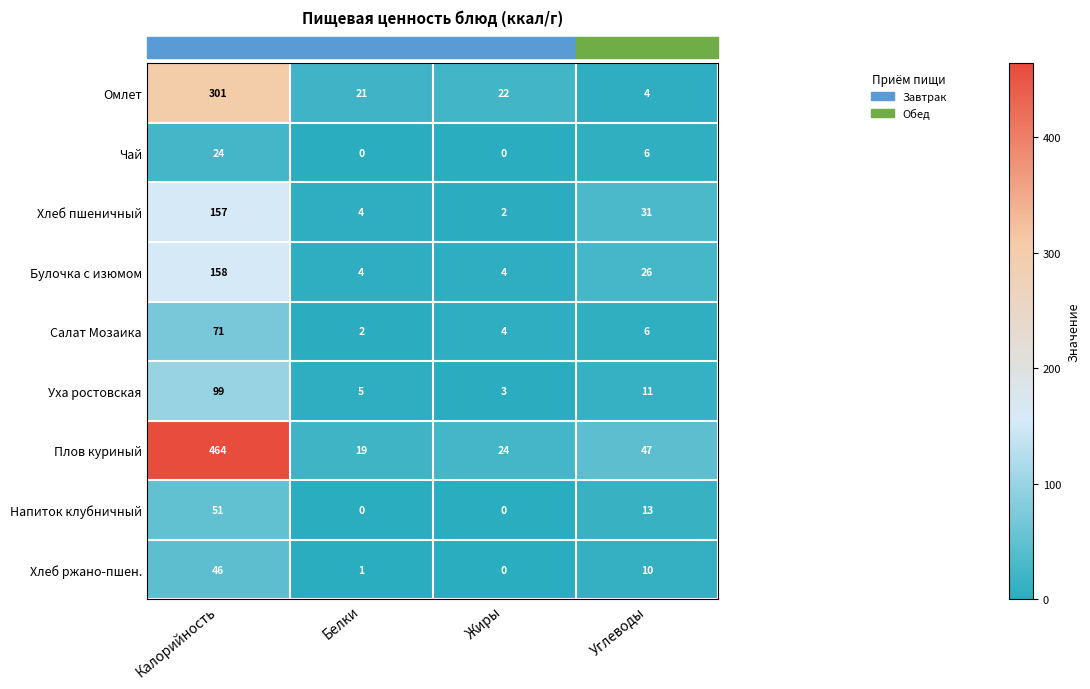

Is the value of Чай at Белки greater than the value of Хлеб пшеничный at Жиры?

No